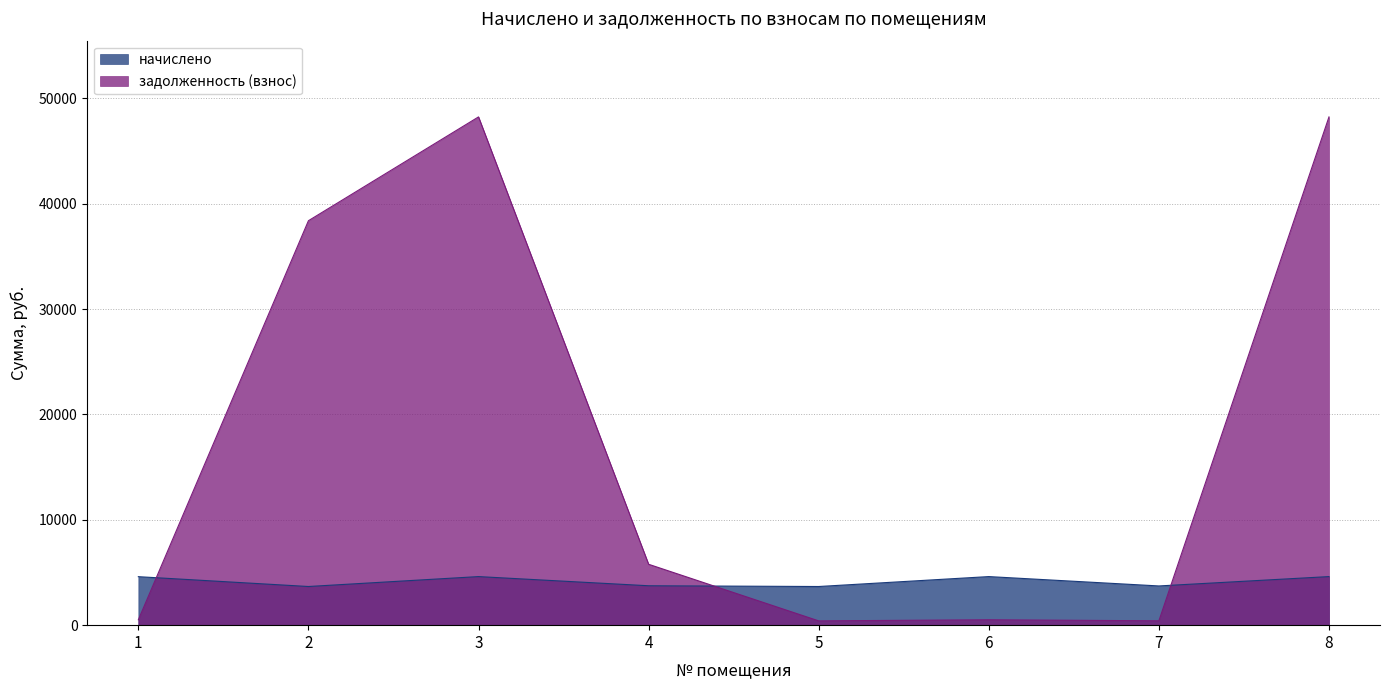

Which has a higher value, 2 or 8?

8